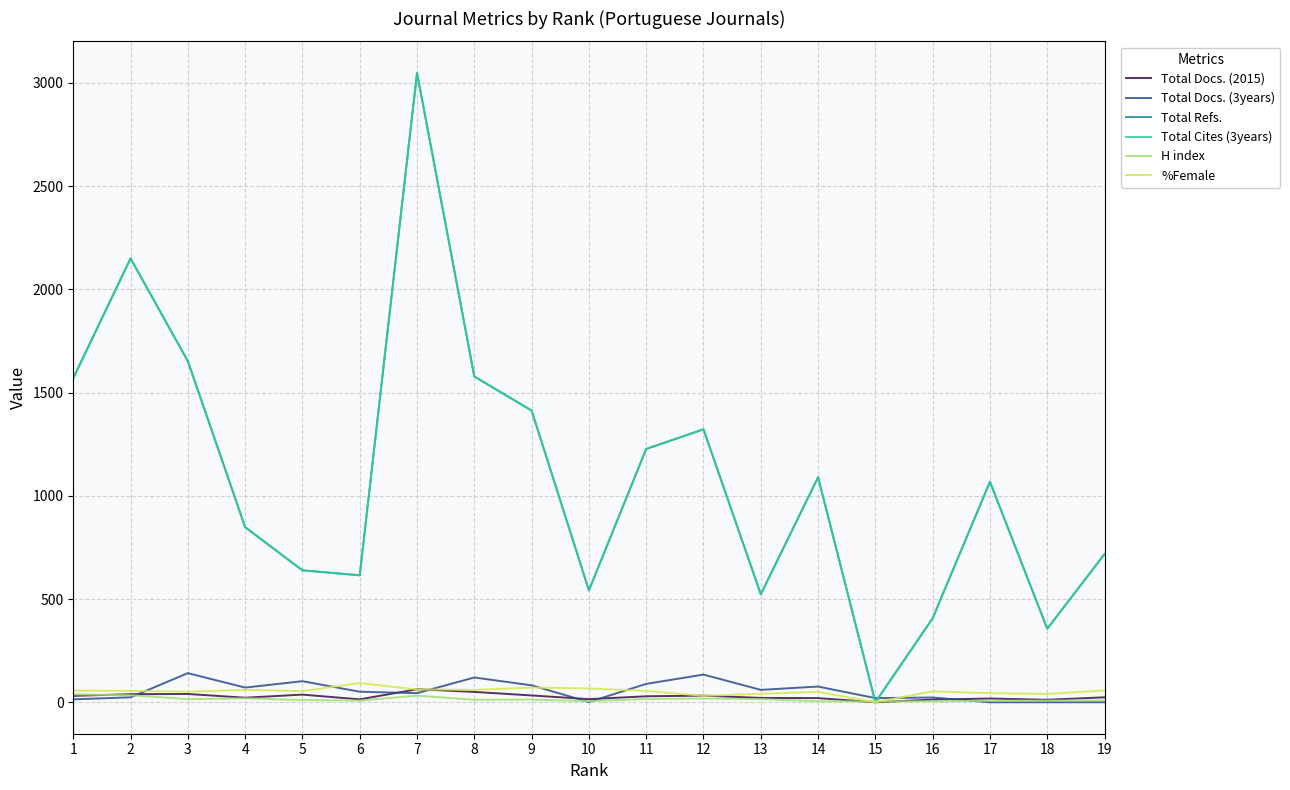

At which label does Total Cites (3years) first exceed 1068?

1